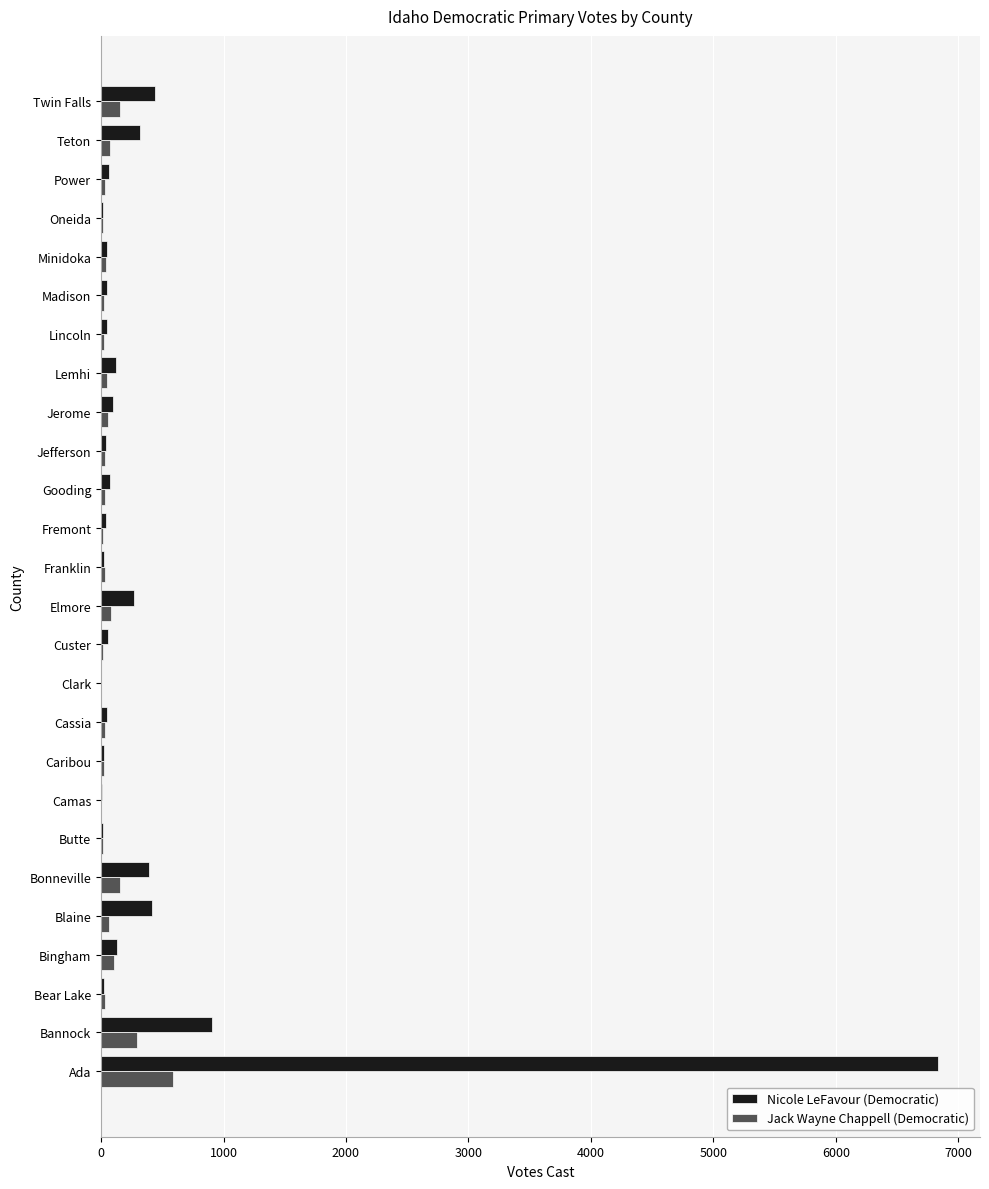

What is the sum of all Nicole LeFavour (Democratic) values?

10528